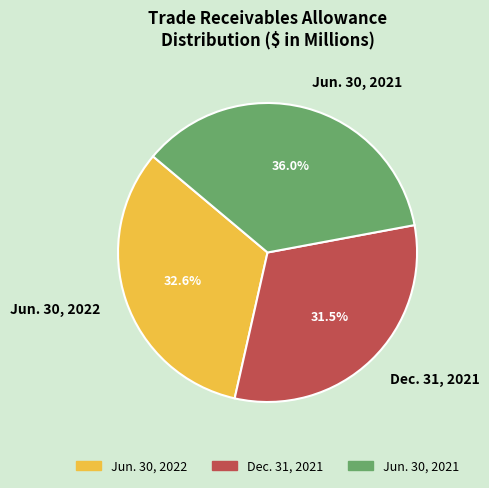

Combined, what portion of the pie is Dec. 31, 2021 and Jun. 30, 2021?

67.4%